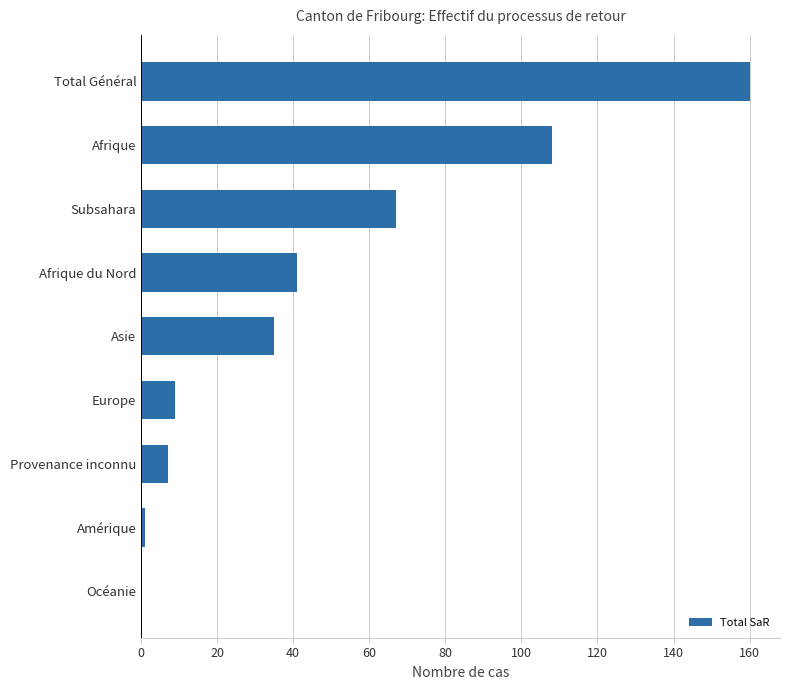

Between Provenance inconnu and Amérique, which is larger?

Provenance inconnu